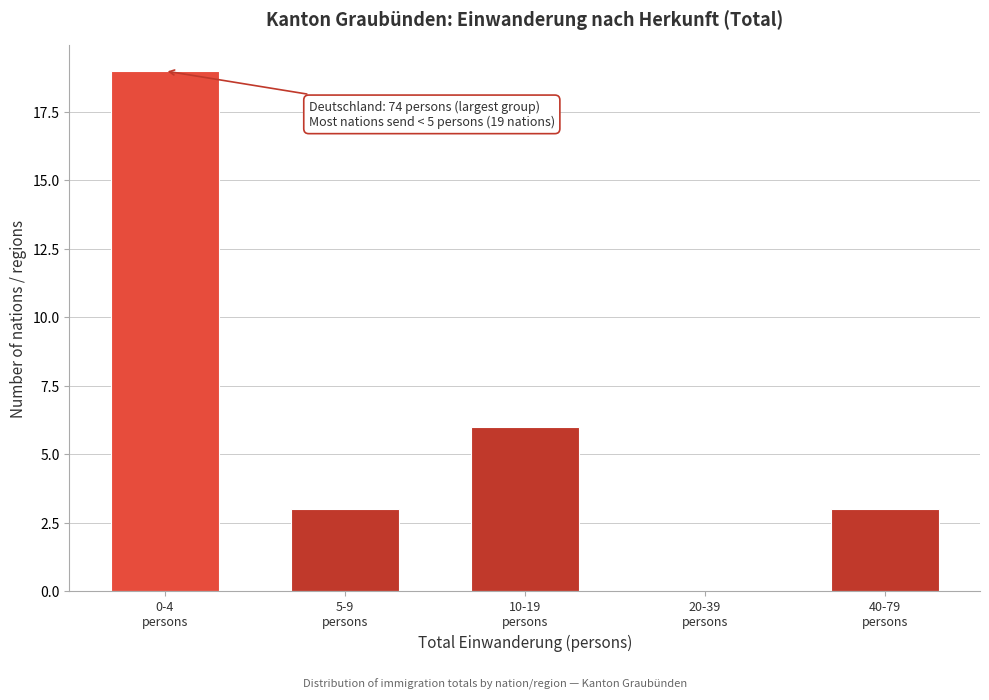

What is the greatest value displayed?

19